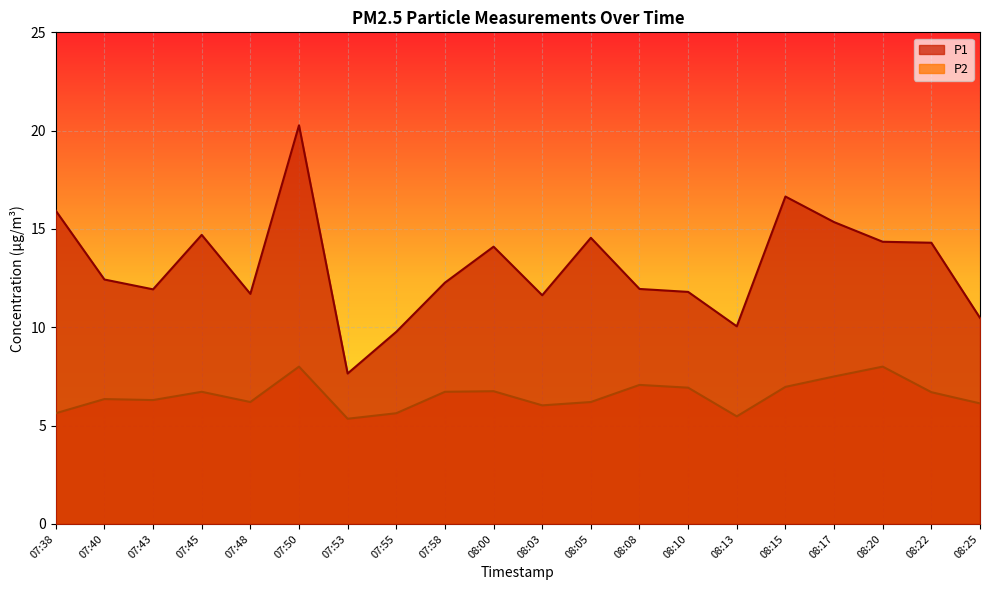

What is the value of the P1 point at the 17th from the left?

15.3